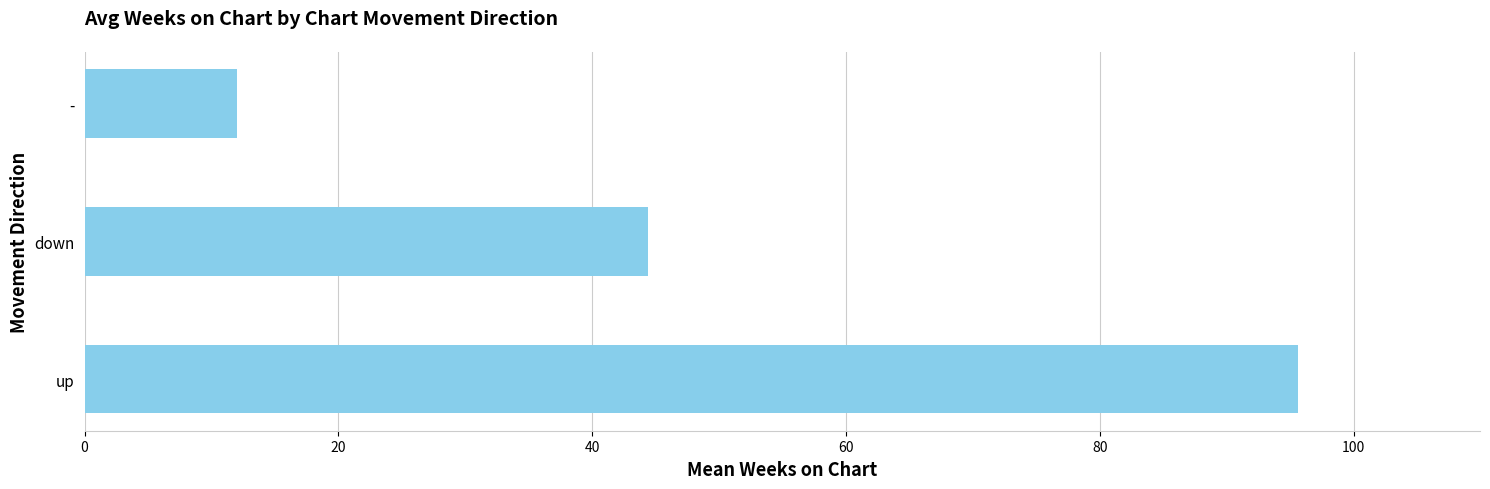

Rank the categories by value from highest to lowest.

up, down, -